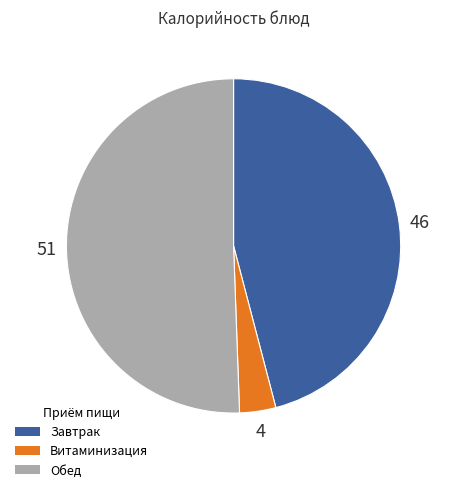

How many slices are in this pie chart?

3